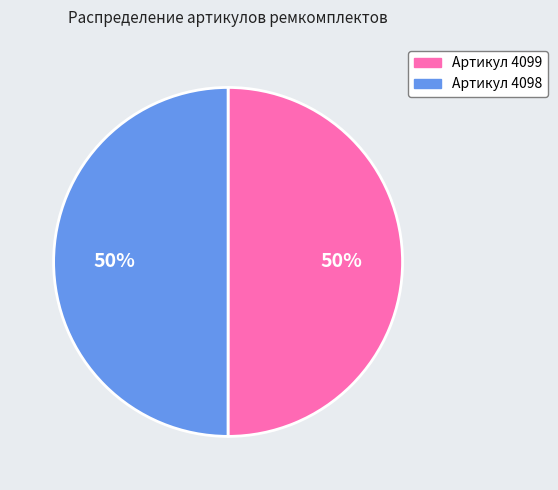

What is the ratio of the value at Артикул 4098 to the value at Артикул 4099?

1.0